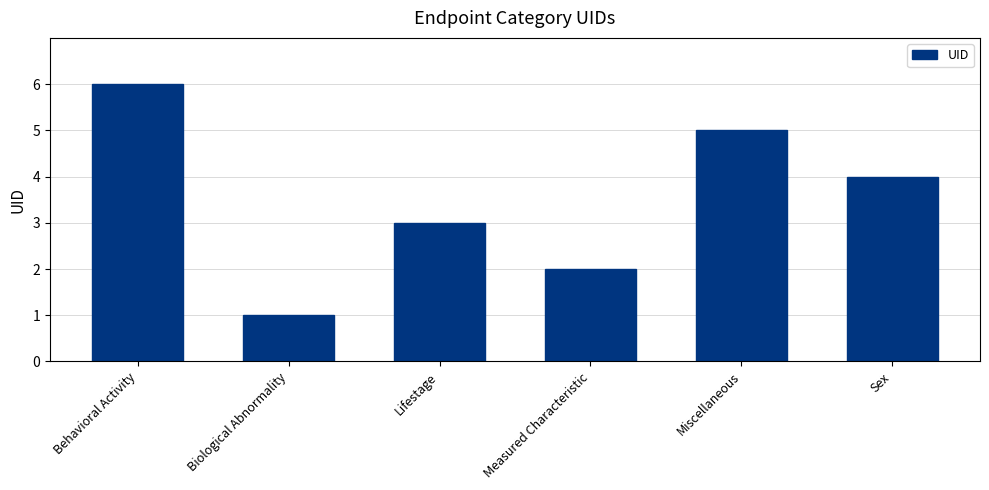

What is the change in value from Biological Abnormality to Sex?

+3